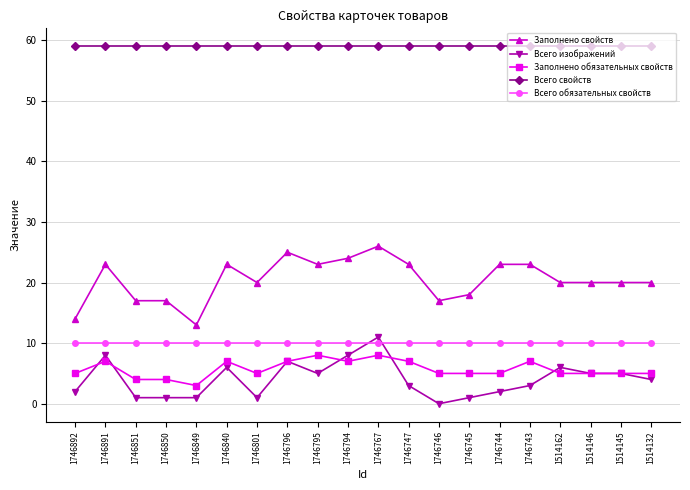

Reading left to right, transcribe all the data shown in this chart.

Заполнено свойств: 14	23	17	17	13	23	20	25	23	24	26	23	17	18	23	23	20	20	20	20
Всего изображений: 2	8	1	1	1	6	1	7	5	8	11	3	0	1	2	3	6	5	5	4
Заполнено обязательных свойств: 5	7	4	4	3	7	5	7	8	7	8	7	5	5	5	7	5	5	5	5
Всего свойств: 59	59	59	59	59	59	59	59	59	59	59	59	59	59	59	59	59	59	59	59
Всего обязательных свойств: 10	10	10	10	10	10	10	10	10	10	10	10	10	10	10	10	10	10	10	10